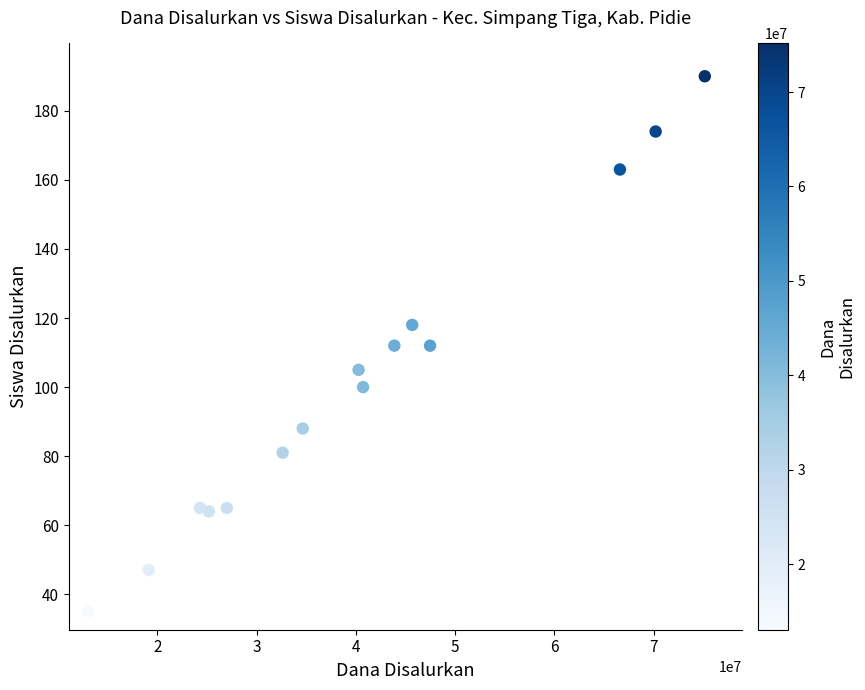

What is the range of Y values (max minus min)?

155